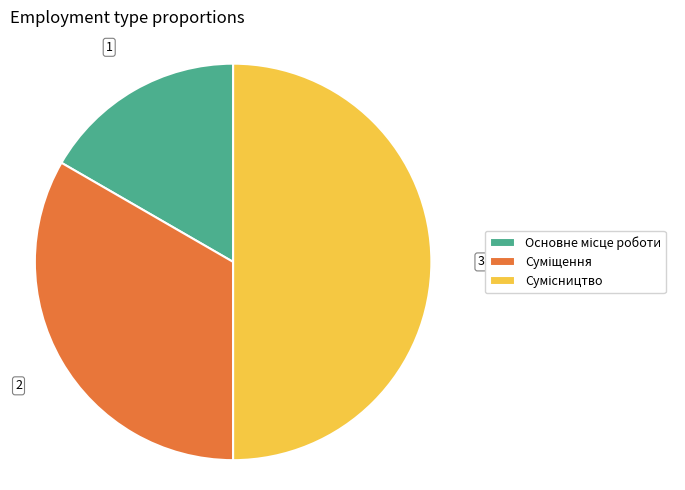

To the nearest percent, what is the difference between the Суміщення and Сумісництво slice percentages?

17%